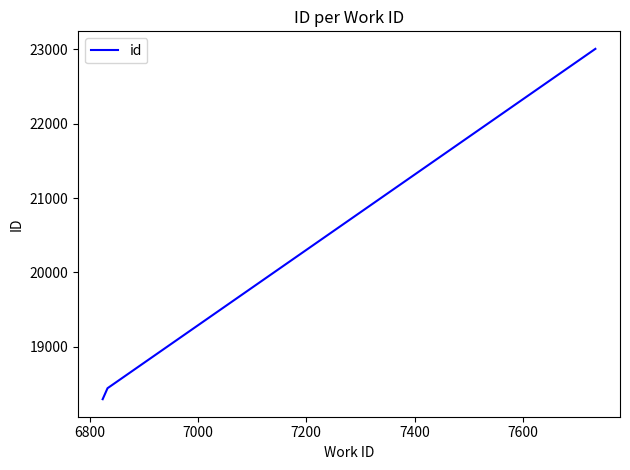

What is the sum of all values?

59741